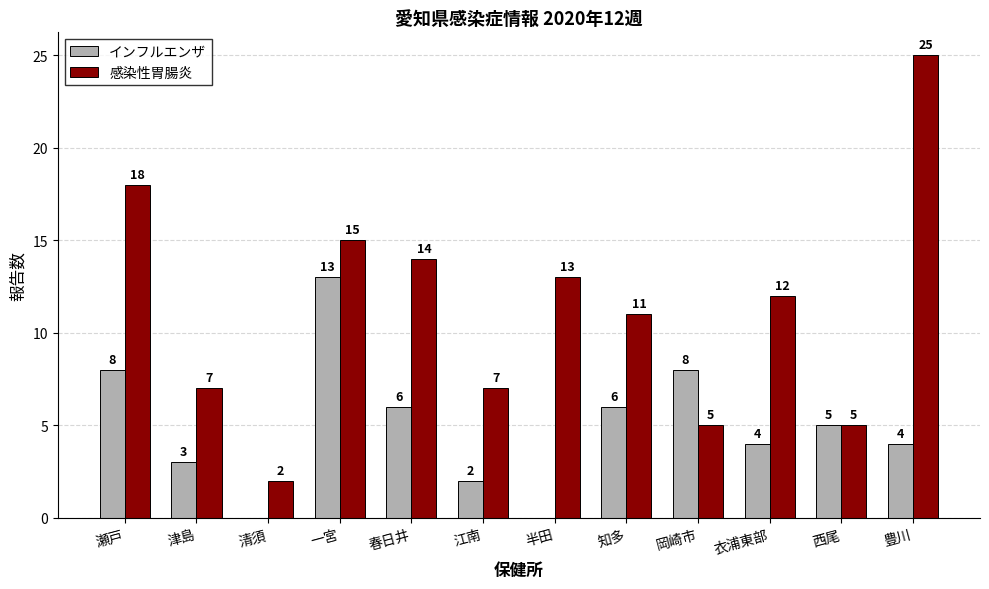

The インフルエンザ series shows 0 at 半田. True or false?

True